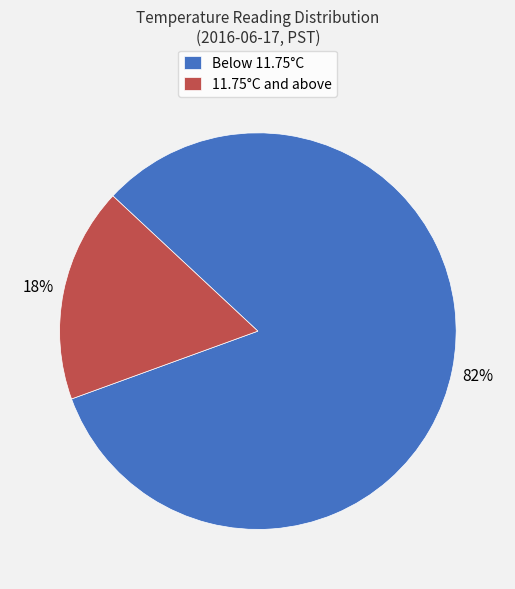

To the nearest percent, what is the combined percentage of 11.75°C and above and Below 11.75°C?

100%